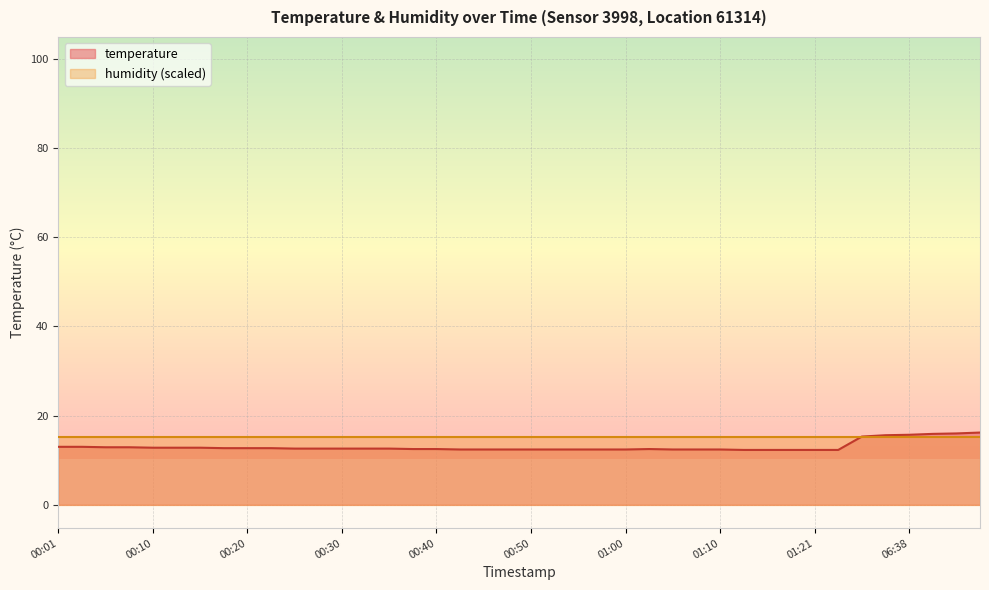

Which has a higher value, 00:48 or 00:18?

00:18